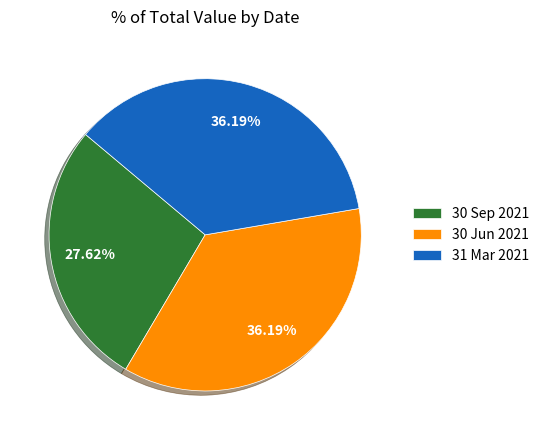

What percentage is the 30 Jun 2021 slice, to the nearest percent?

36%